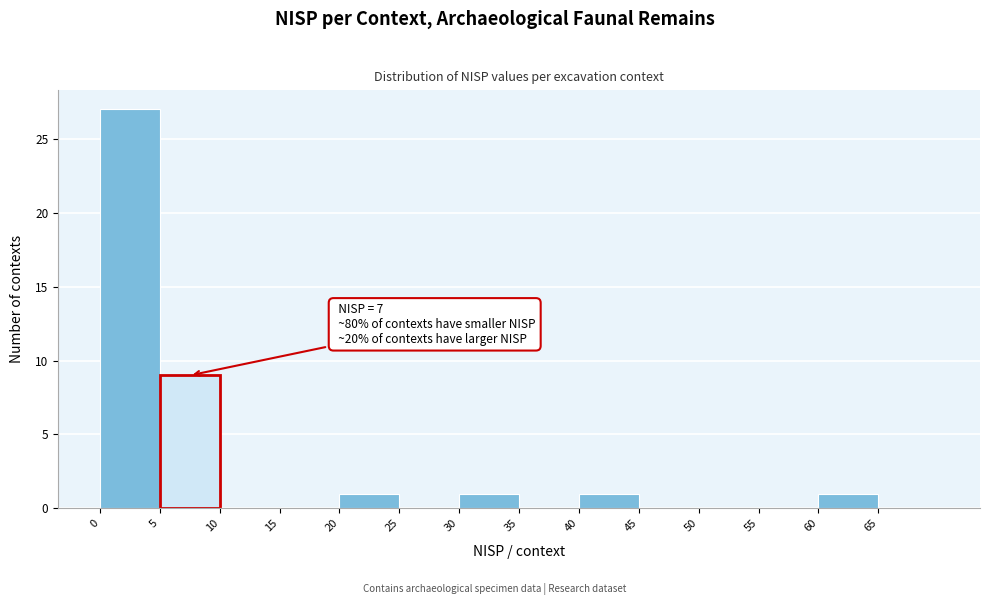

Over which range of the x-axis is the bar tallest?

0 to 5